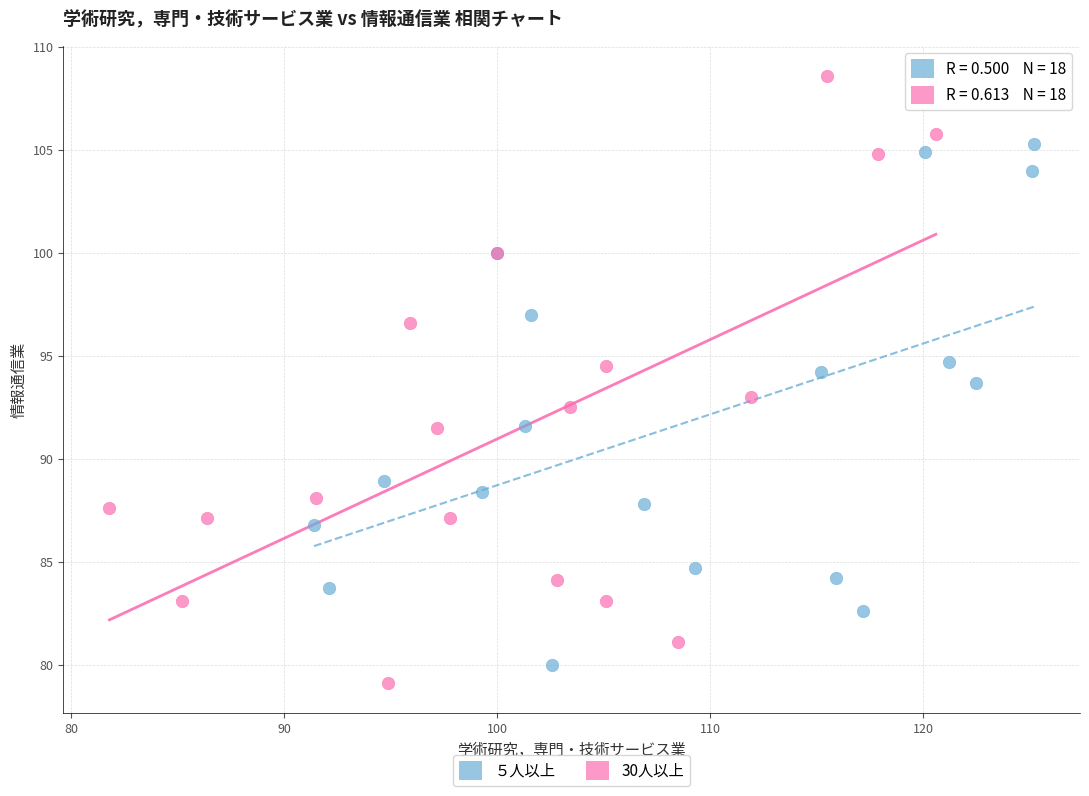

Which series reaches the maximum Y coordinate?

30人以上